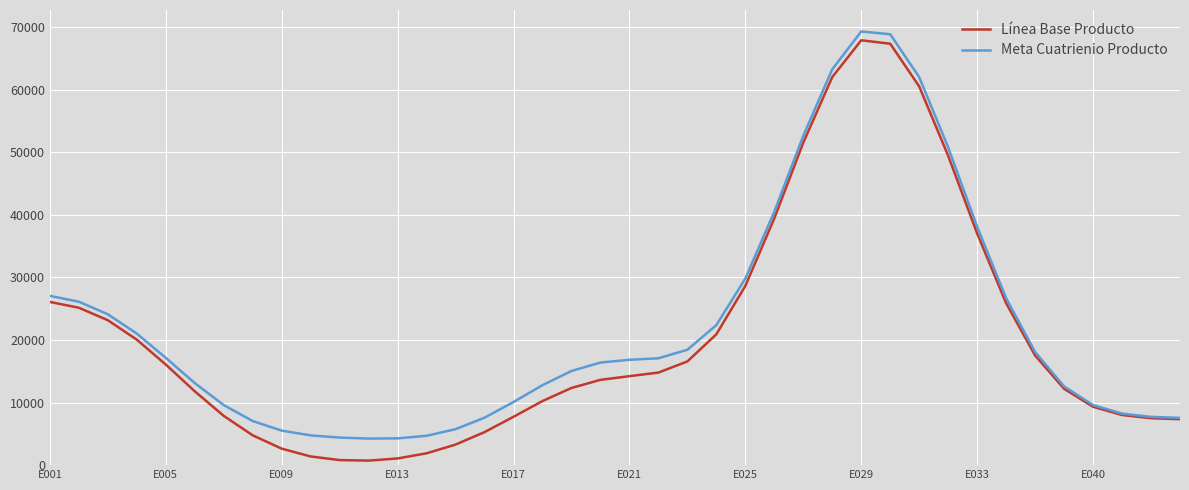

What is the greatest value displayed?

69329.5